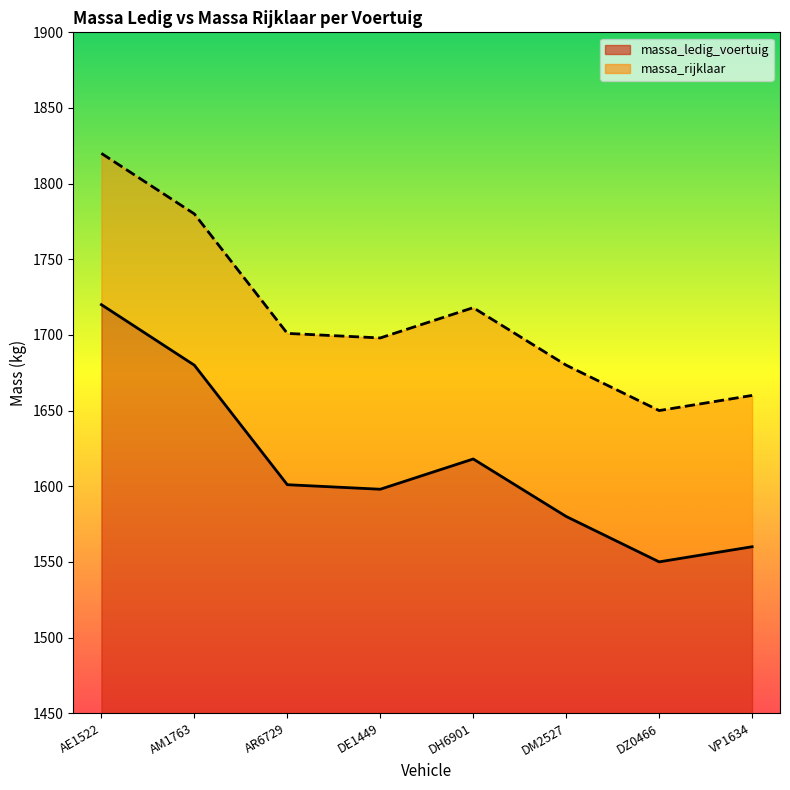

Which category has the lowest value in the massa_rijklaar series?

DZ0466